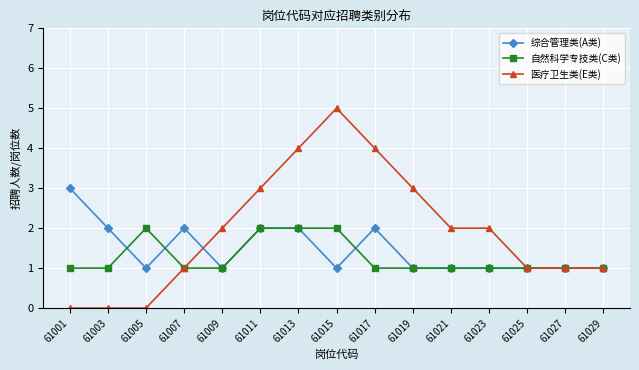

At which category does the chart reach its peak across all series?

61015